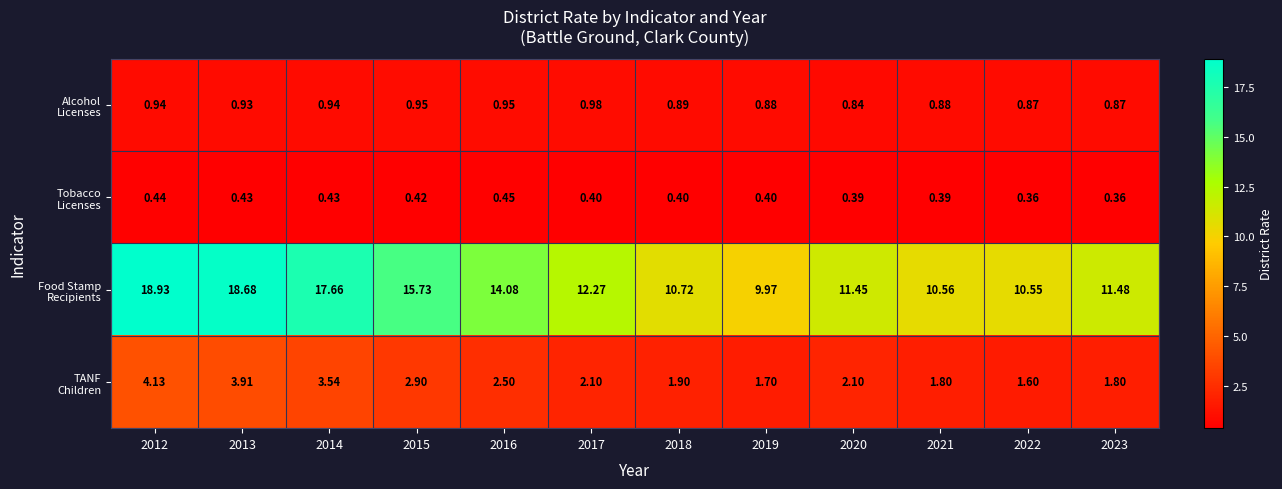

At how many categories does at least one series exceed 11?

8